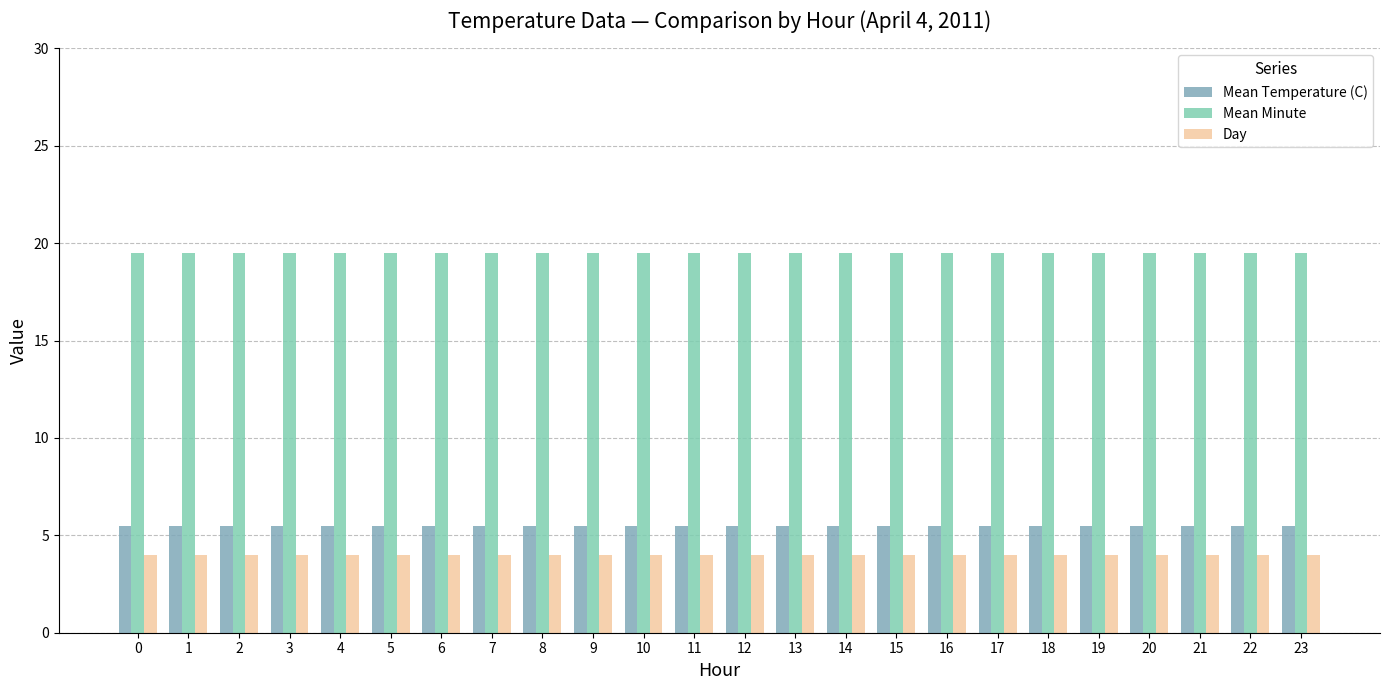

What is the value of the Mean Minute bar at the 24th from the left?

19.5